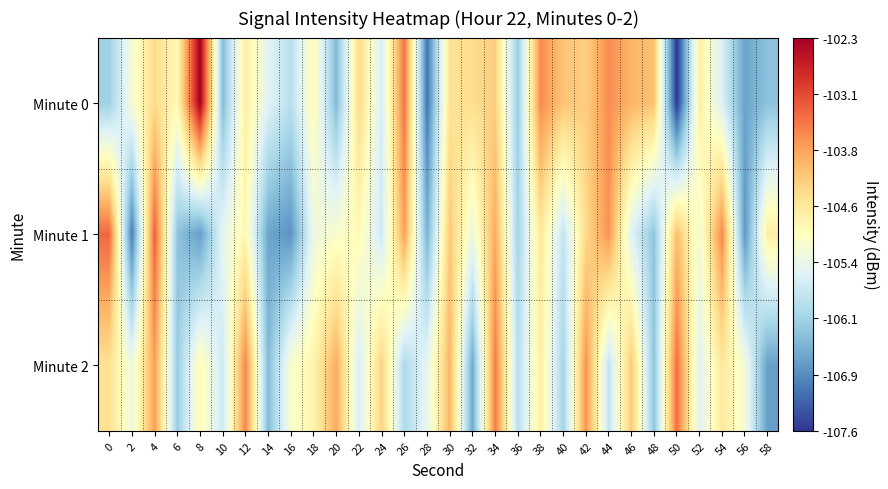

How many series are shown in this chart?

3